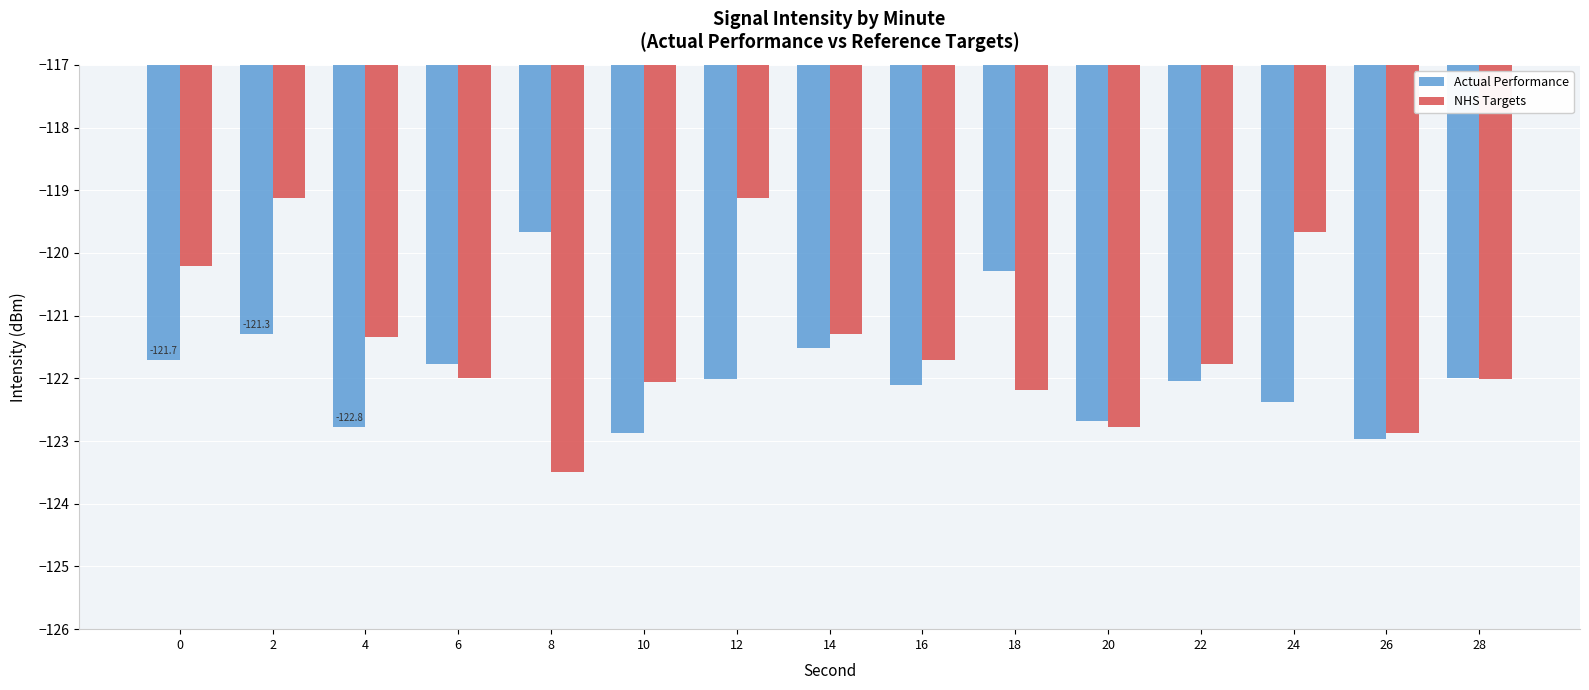

Are the bars grouped side by side (vs. stacked)?

Yes